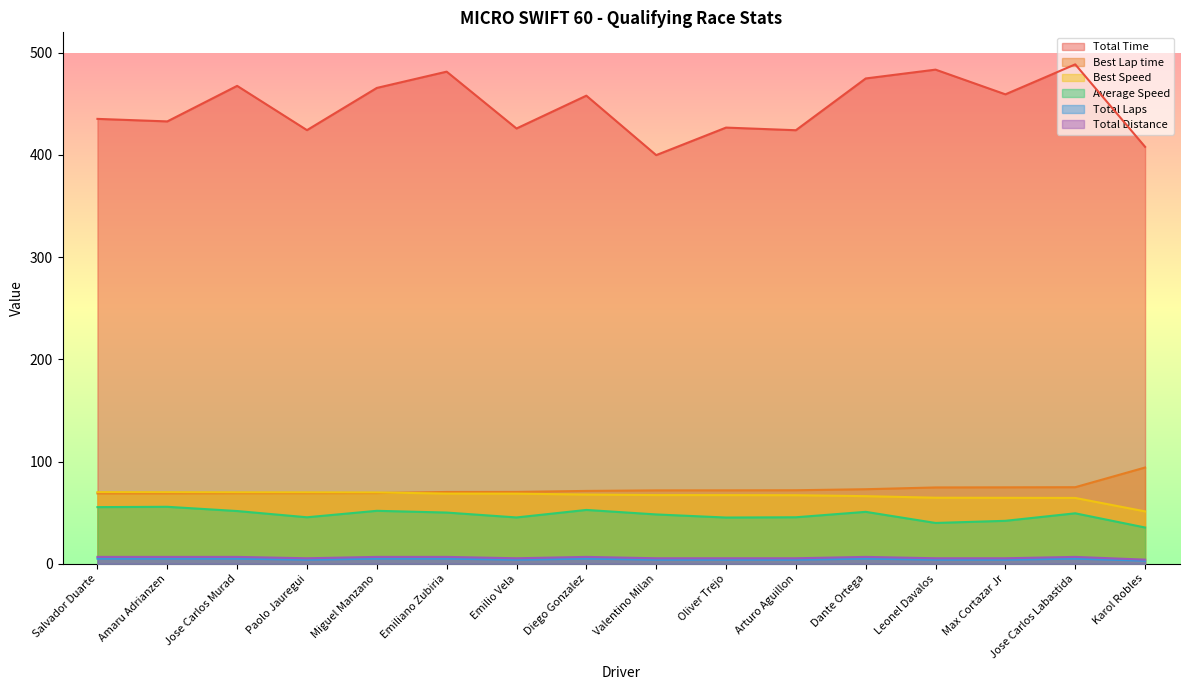

Reading right to left, transcribe all the data shown in this chart.

Total Time: 408.0	488.7	459.3	483.5	474.9	424.2	426.8	399.8	458.0	425.9	481.5	465.6	424.3	467.6	432.8	435.3
Best Lap time: 94.2	74.9	74.8	74.7	72.9	71.9	71.8	71.8	71.3	70.3	70.2	69.2	69.1	69.0	68.9	68.8
Best Speed: 51.2	64.4	64.5	64.6	66.1	67.1	67.2	67.2	67.7	68.6	68.7	69.8	69.9	69.9	70.0	70.1
Average Speed: 35.5	49.4	42.0	39.9	50.8	45.5	45.2	48.3	52.7	45.3	50.1	51.8	45.5	51.6	55.7	55.4
Total Laps: 3.0	5.0	4.0	4.0	5.0	4.0	4.0	4.0	5.0	4.0	5.0	5.0	4.0	5.0	5.0	5.0
Total Distance: 4.0	6.7	5.4	5.4	6.7	5.4	5.4	5.4	6.7	5.4	6.7	6.7	5.4	6.7	6.7	6.7